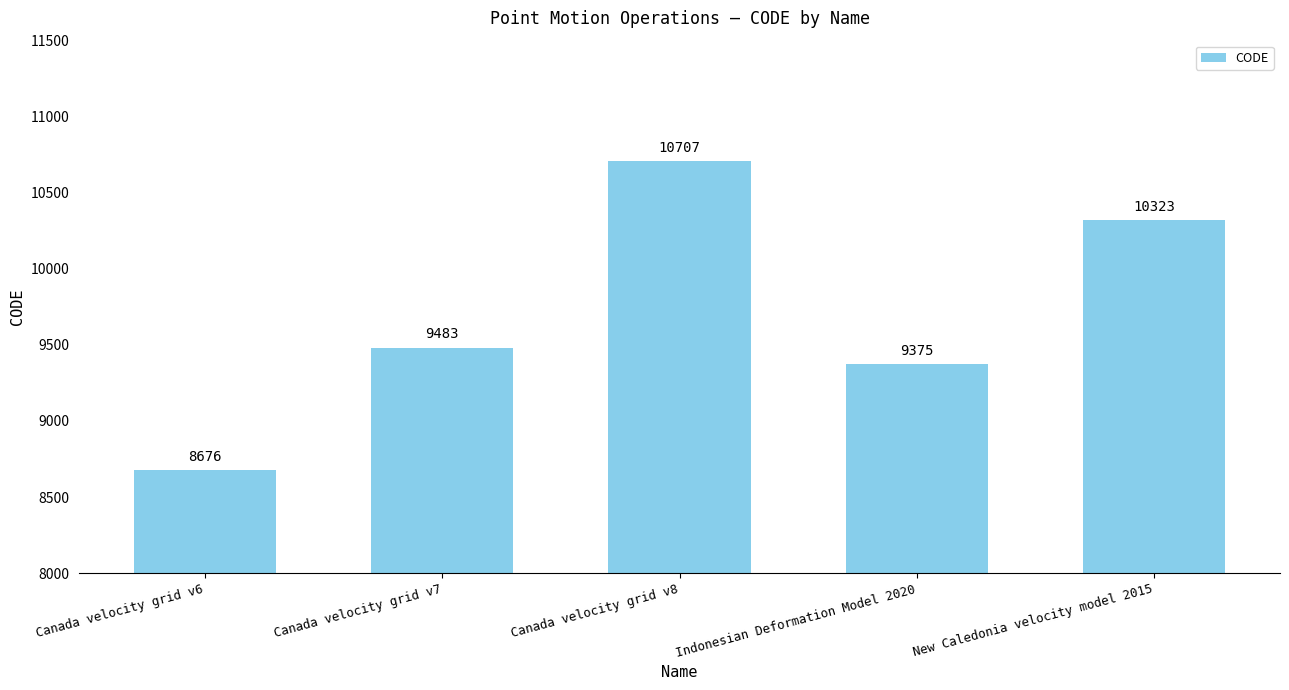

Count the number of categories in the chart.

5